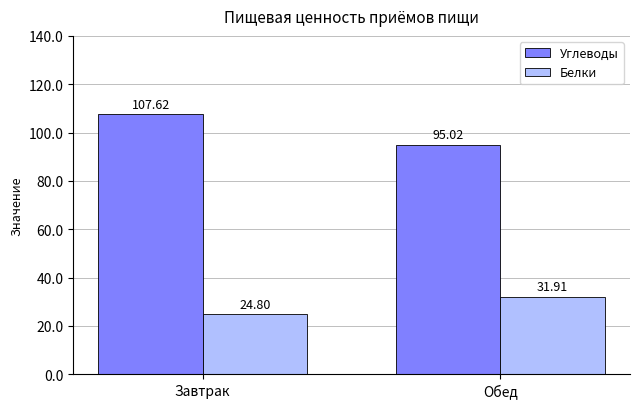

Is the value of Белки at Обед greater than the value of Углеводы at Обед?

No